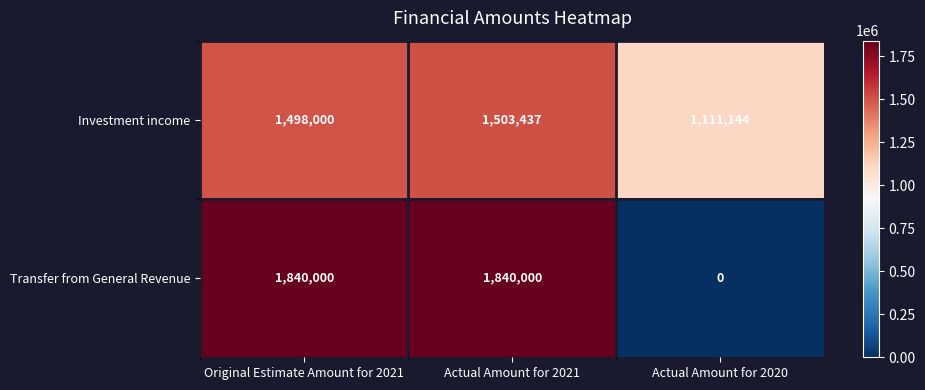

How many Transfer from General Revenue values are between 0 and 1840000?

3